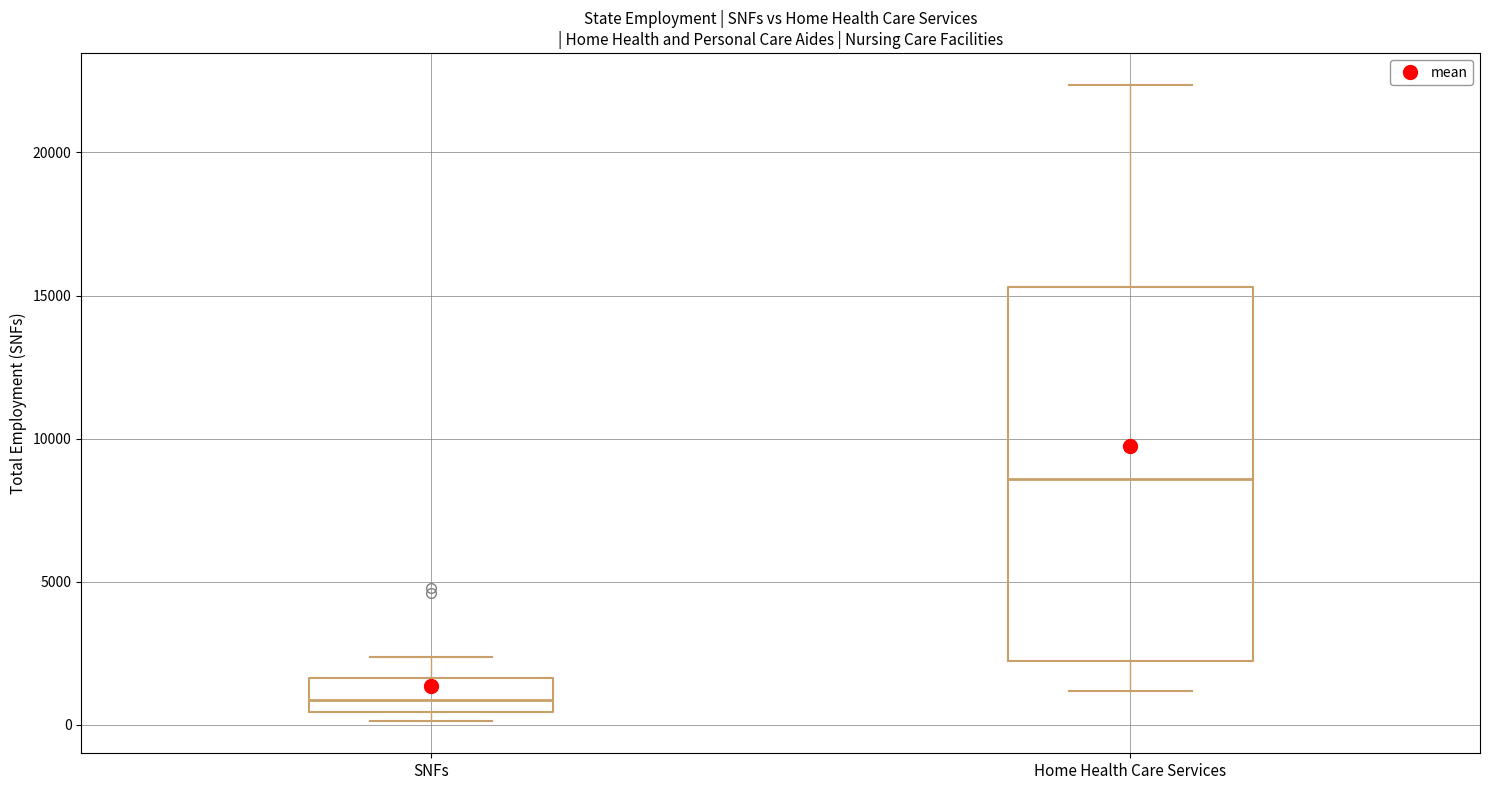

Reading left to right, read every box against the y-axis: the position of its median line, the range the box covers, and the ends of its whiskers. The values are not printed on the chart, so give them approximately, as read against the axis.

SNFs: median 1000, box 500 to 1500, whiskers 0 to 2500
Home Health Care Services: median 8500, box 2000 to 15500, whiskers 1000 to 22500